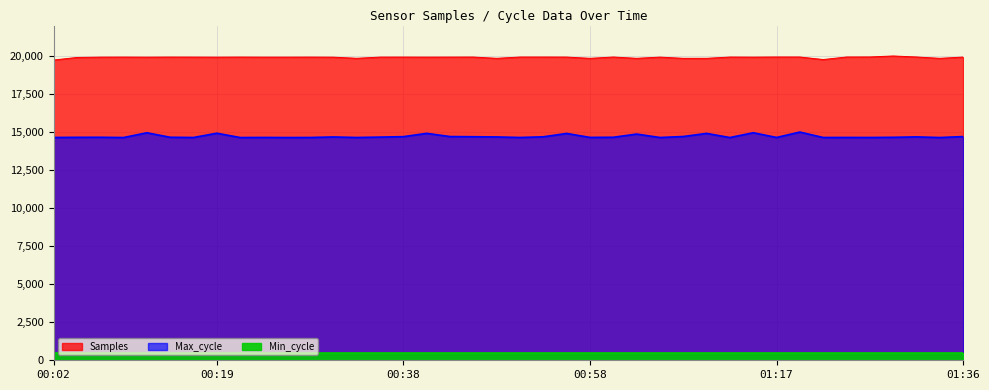

True or false: Samples and Max_cycle cross at least once.

False